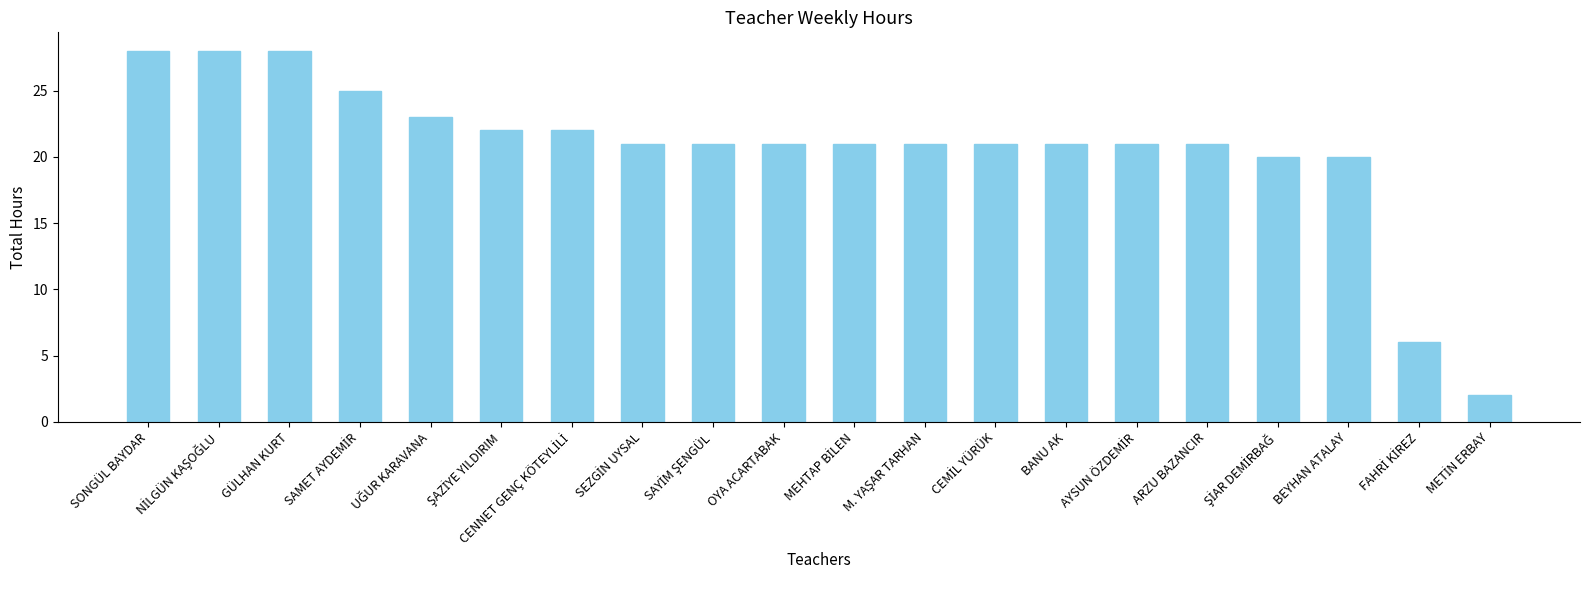

Are the bars grouped side by side (vs. stacked)?

No